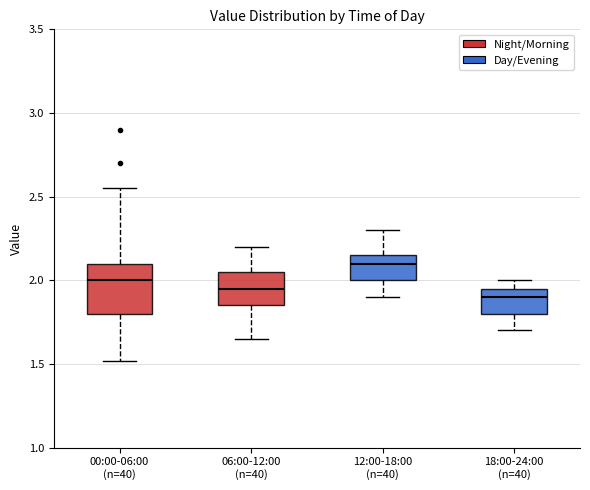

Which box's median line is the highest?

12:00-18:00 (n=40)